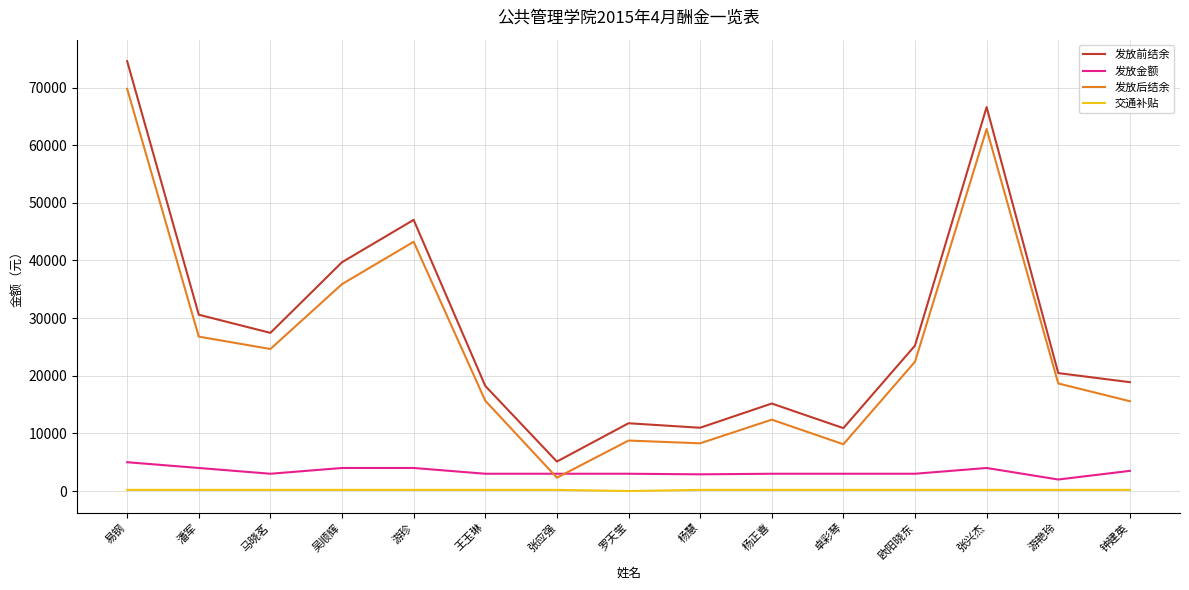

Which category has the highest value in the 发放后结余 series?

易钢